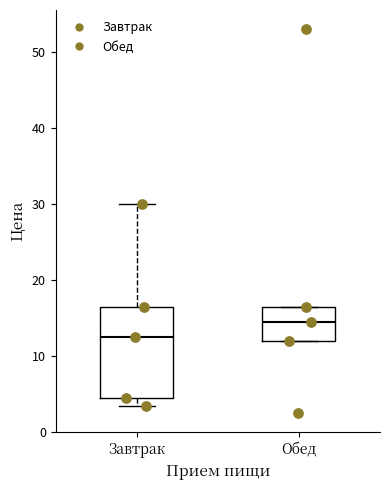

Where does the upper whisker of the box for Завтрак end on the y-axis? The values are not printed on the chart, so give them approximately, as read against the axis.

30